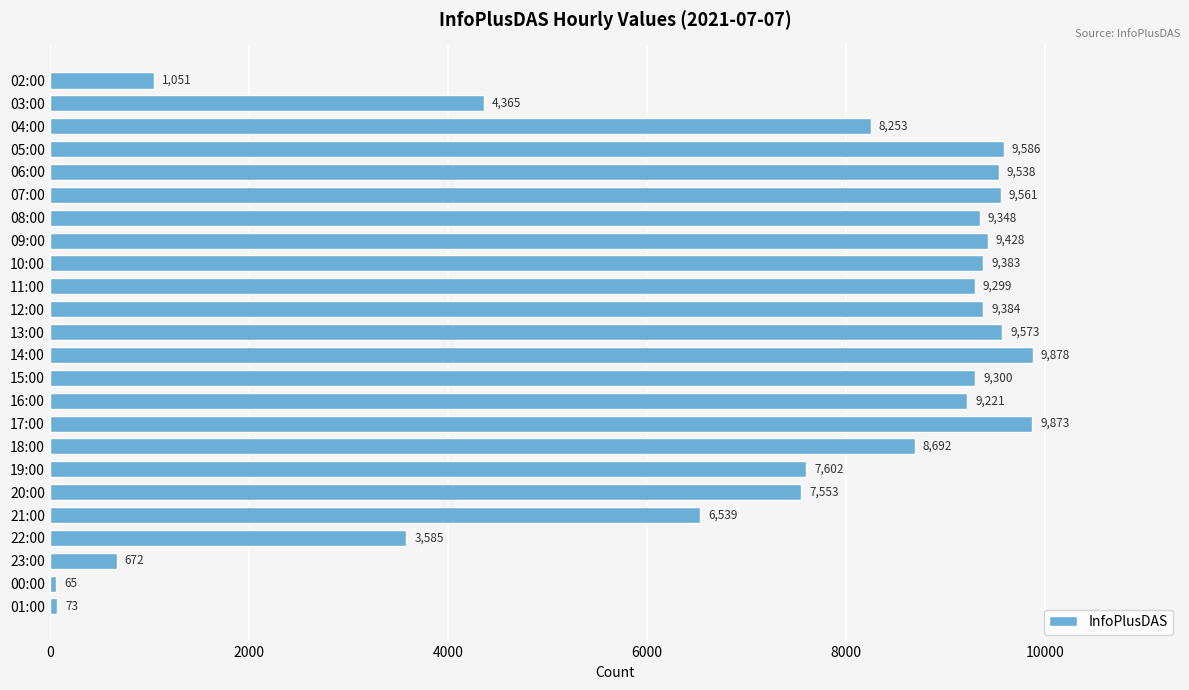

The chart shows a value of 4670 at 06:00. True or false?

False